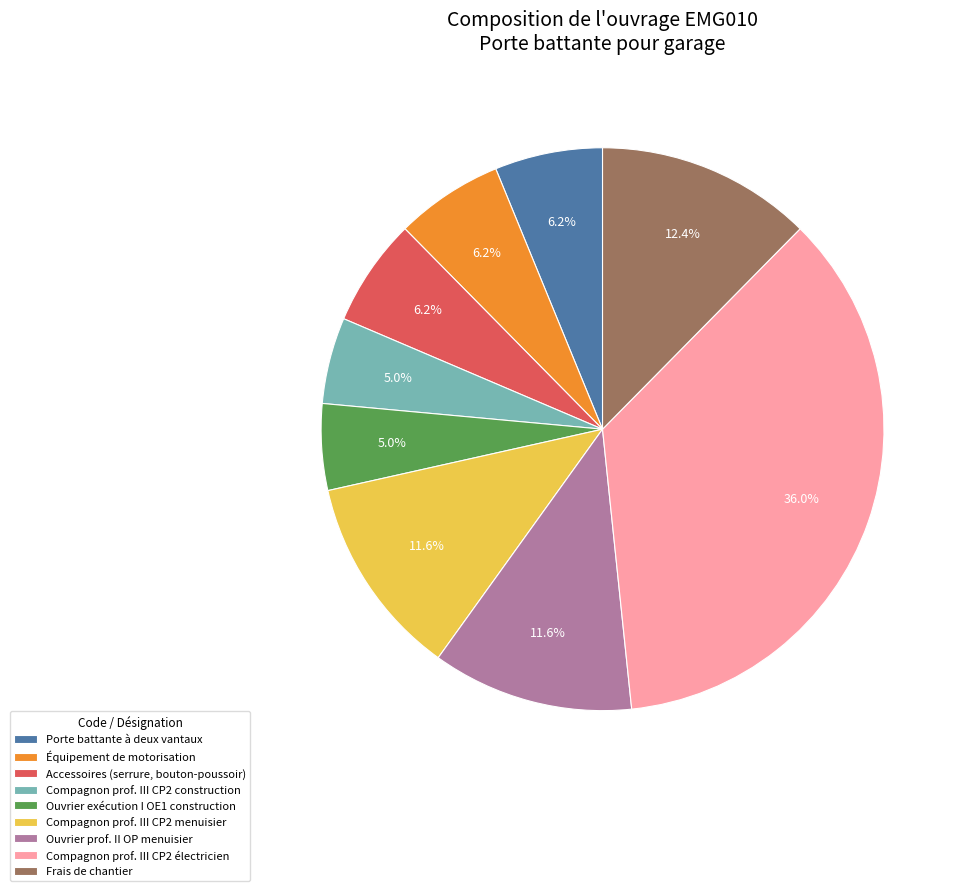

Which category has the biggest portion of the pie?

Compagnon prof. III CP2 électricien